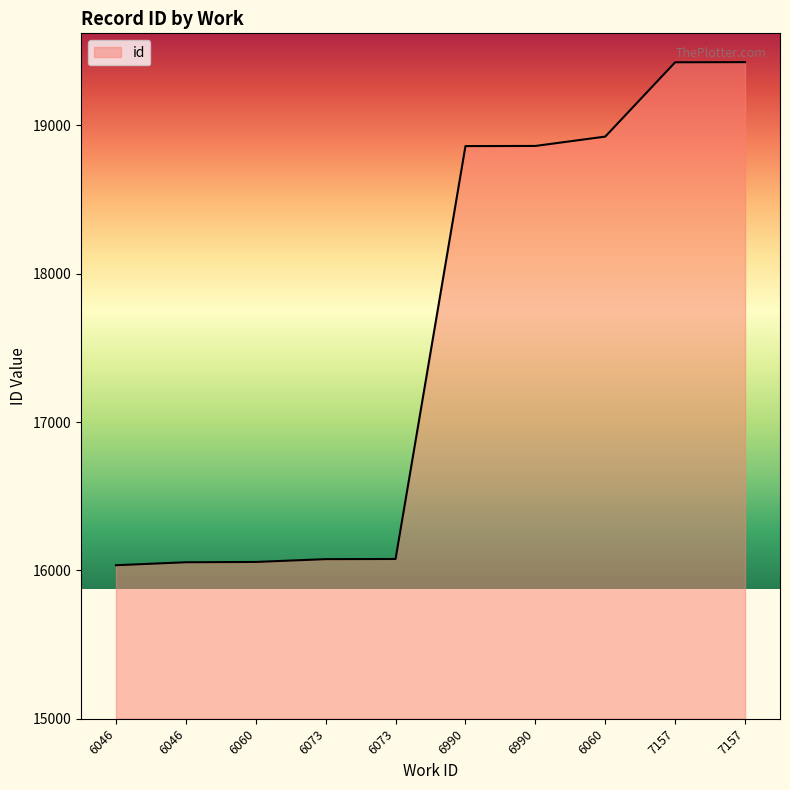

What is the value of the 5th point from the left?

16076